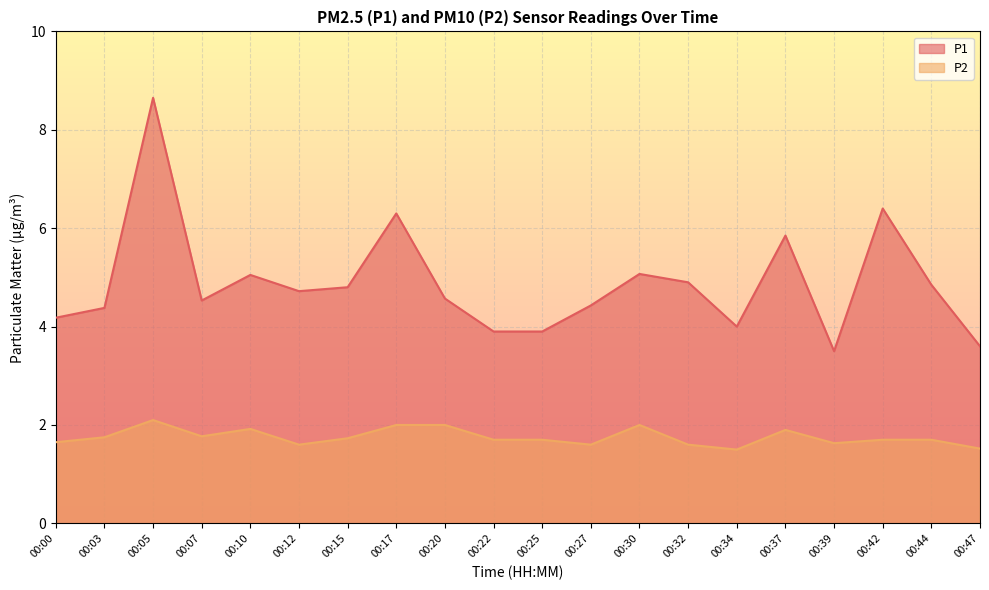

How many P2 values are between 1 and 2?

19